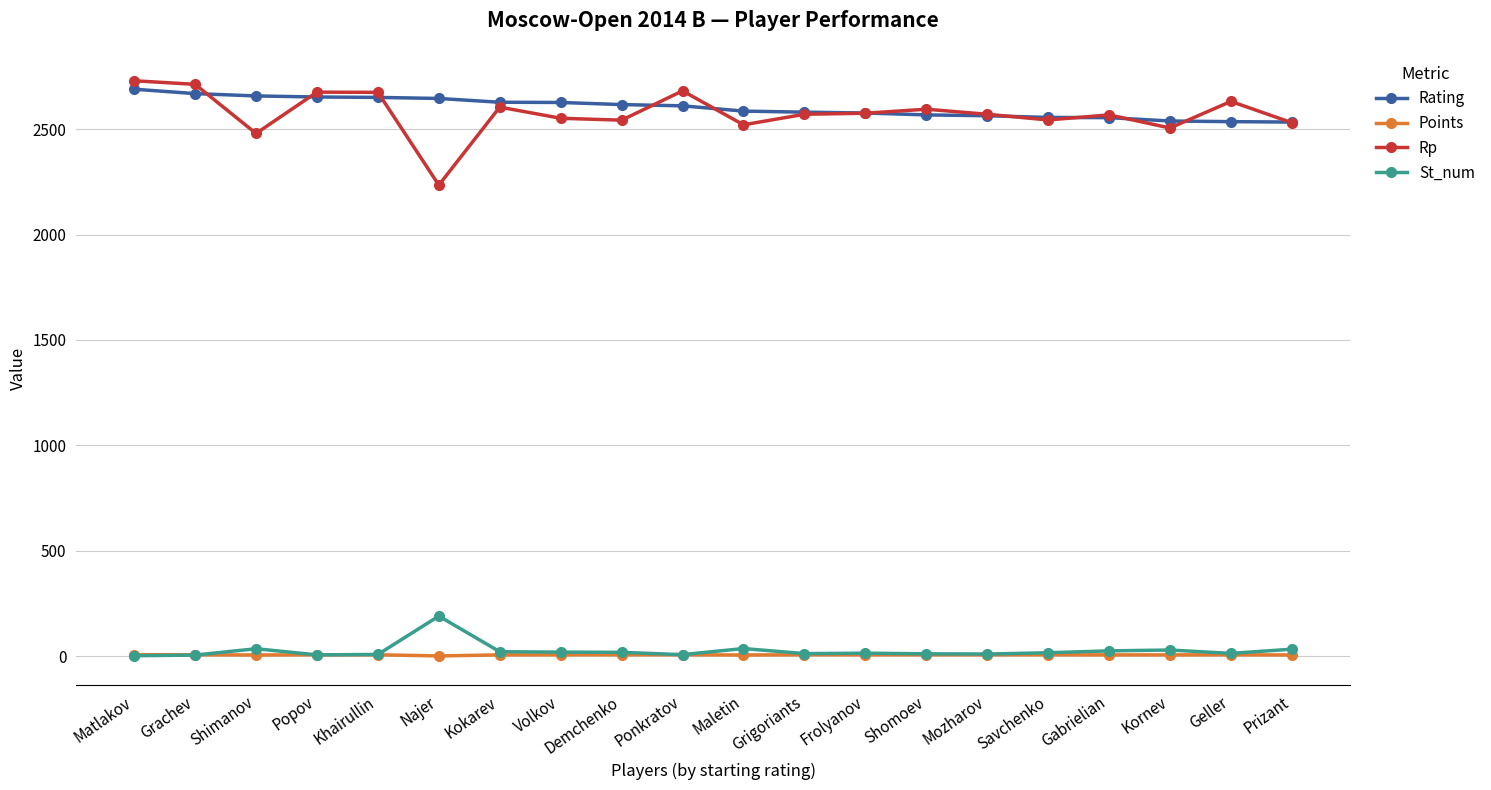

What is the maximum value for Rating?

2690.0